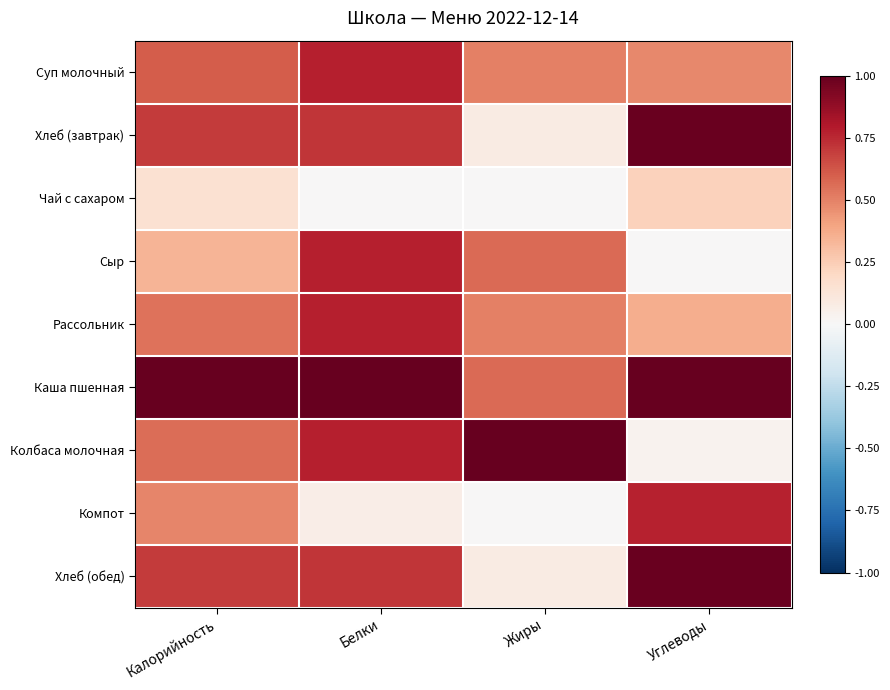

Which series has the largest total across all categories?

Каша пшенная